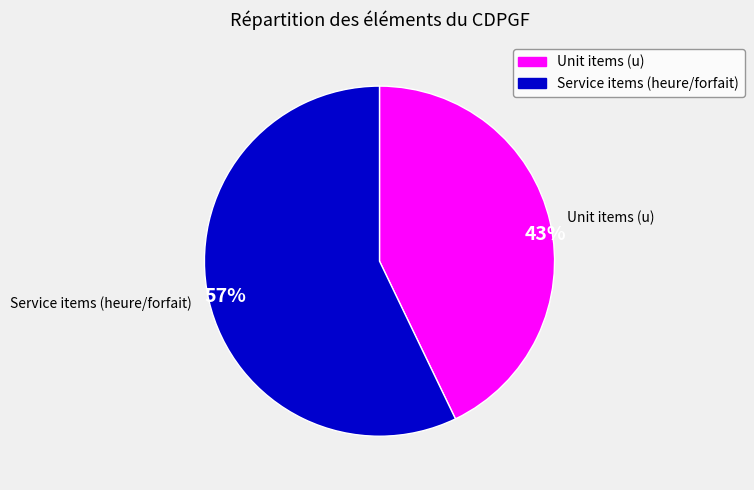

Is it true that Chef de projet coordination is 22% of the pie?

False